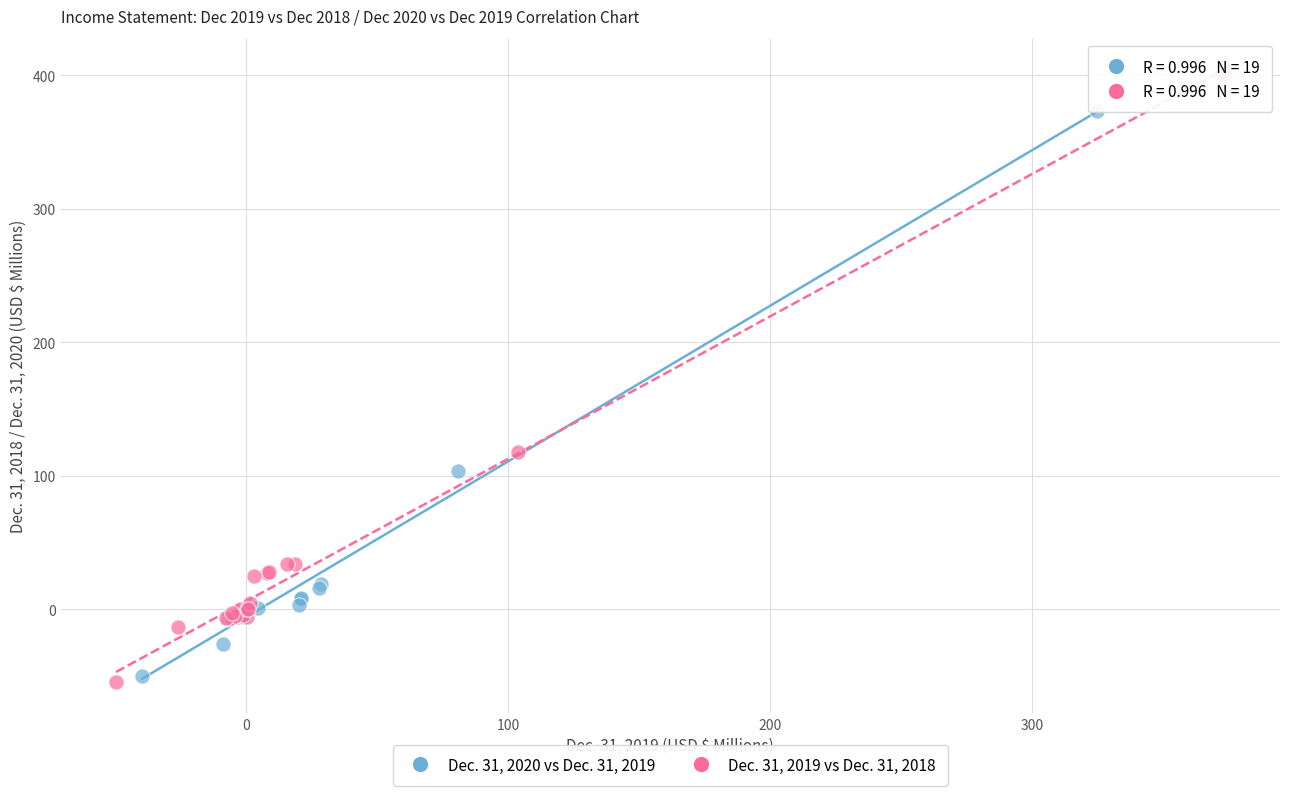

Which series reaches the minimum Y coordinate?

Dec. 31, 2019 vs Dec. 31, 2018